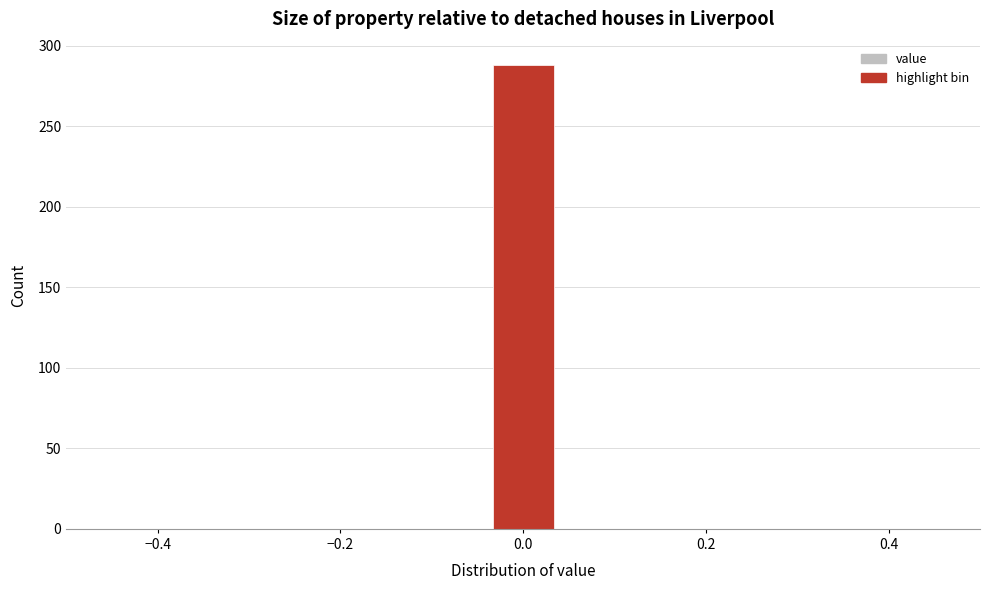

Around what value on the x-axis is the tallest bar? Give the approximate position of its centre, as read against the axis.

0.00